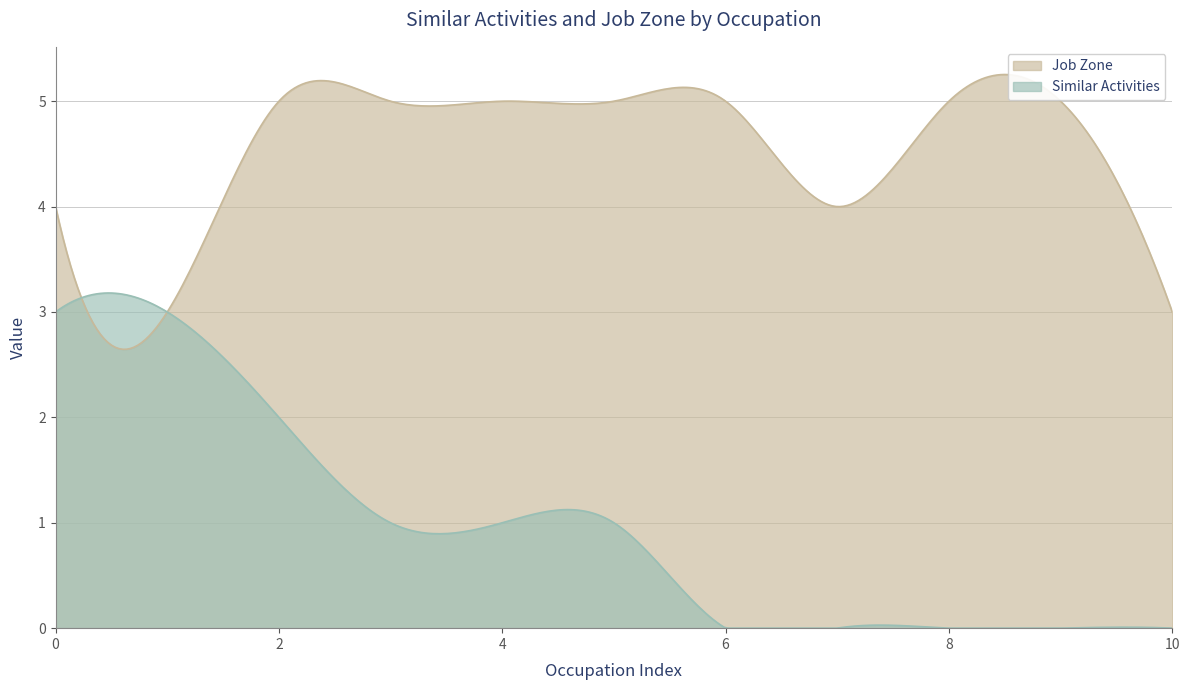

True or false: Job Zone has a value of 4 at Exercise Physiologists.

True